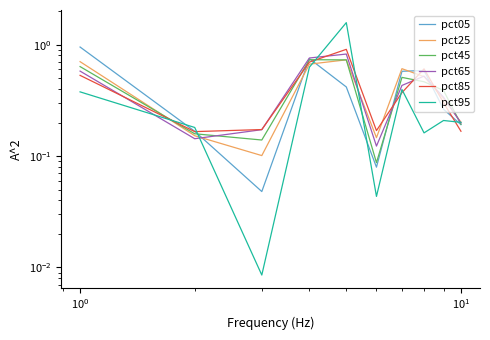

How many interior local peaks does the pct65 series have?

2